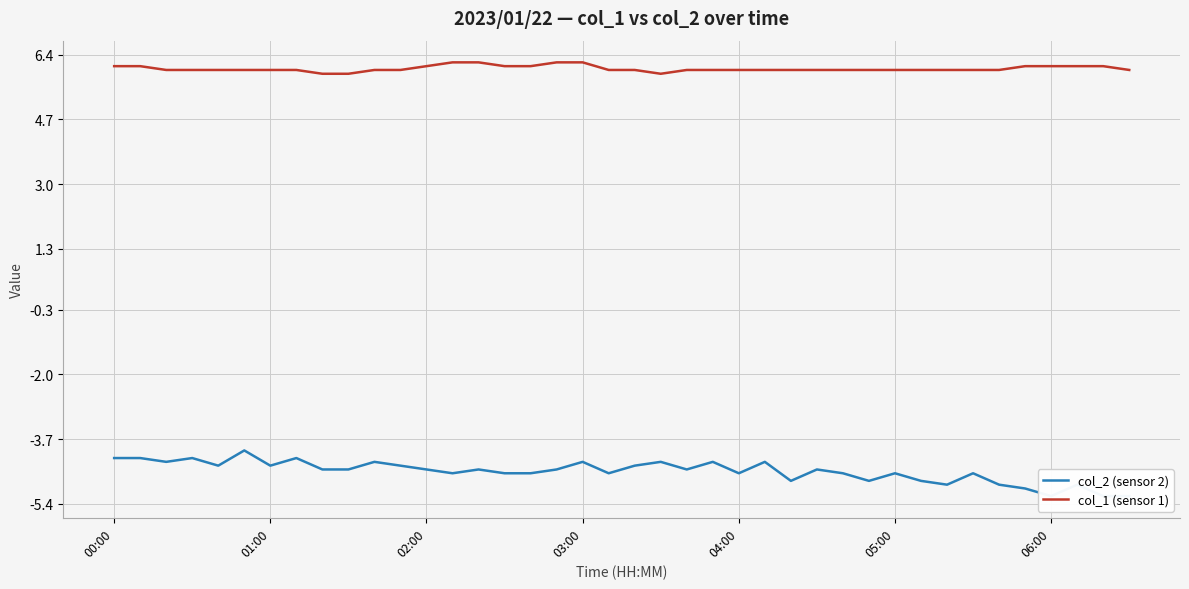

What position from the left is 16?

17